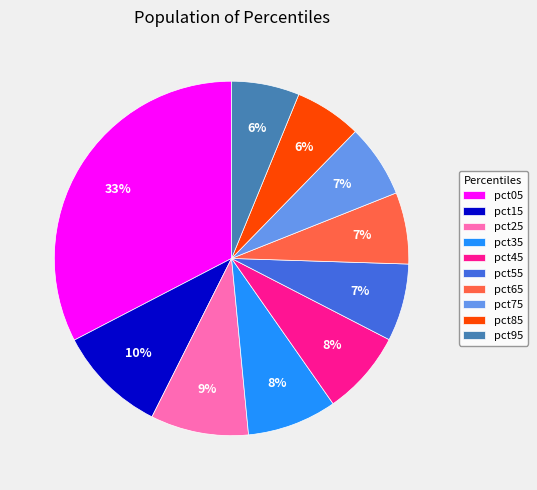

Do pct55 and pct85 together represent more than half of the pie?

No